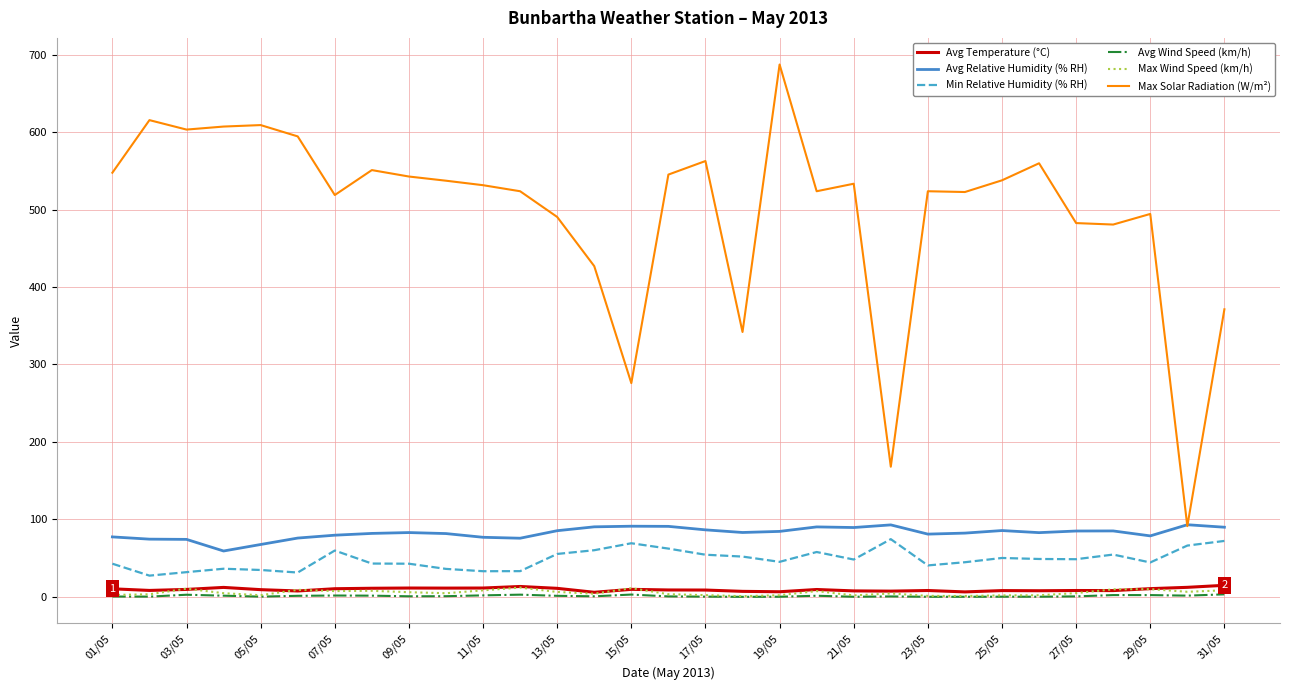

True or false: Max Solar Radiation (W/m²) and Avg Temperature (°C) intersect in this chart.

False